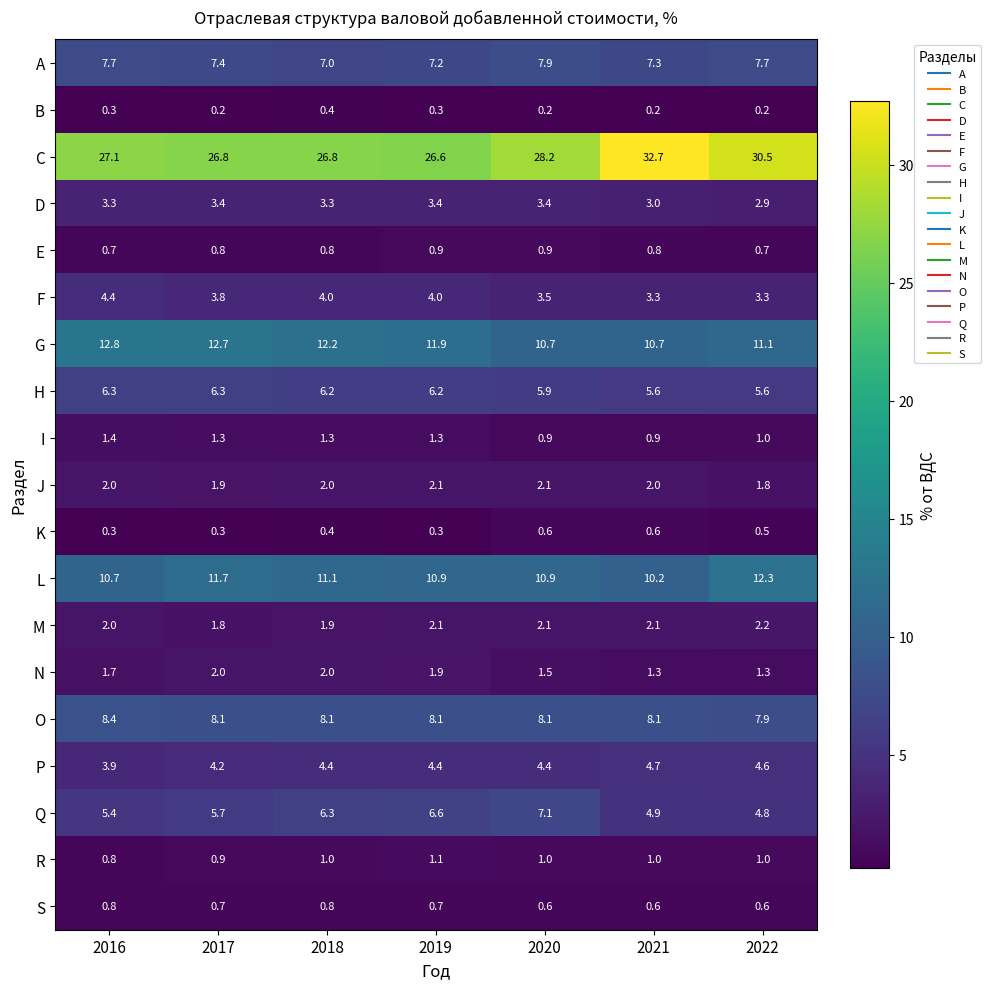

What is the sum of all M values?

14.2